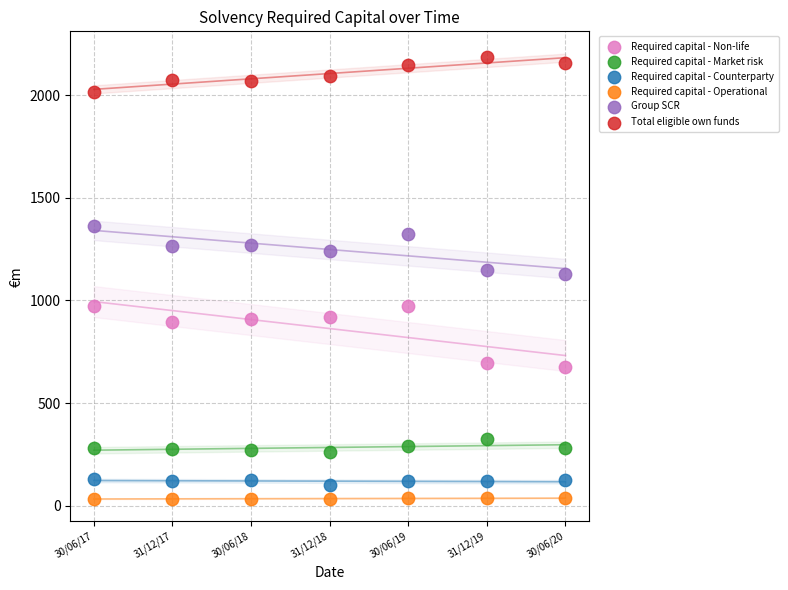

Which series has the widest spread of Y values?

Required capital - Non-life